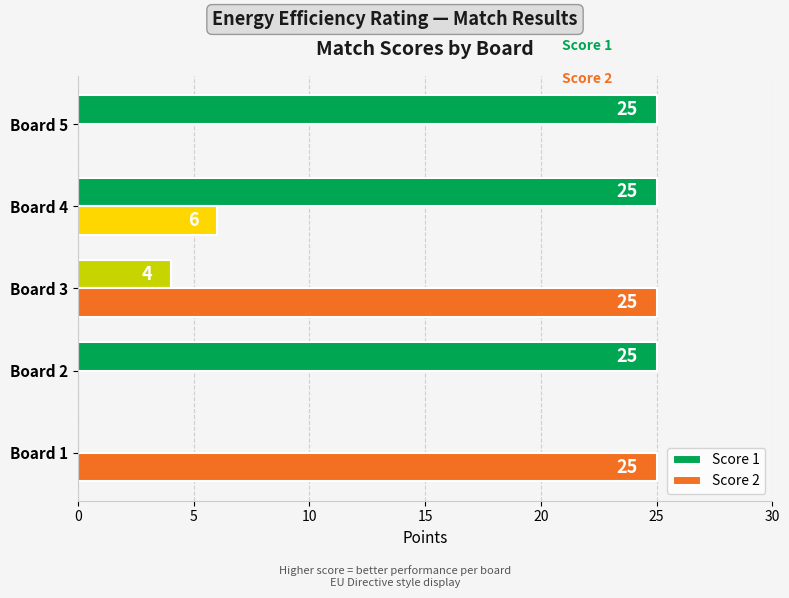

At which category is the sum across all series the highest?

Board 4